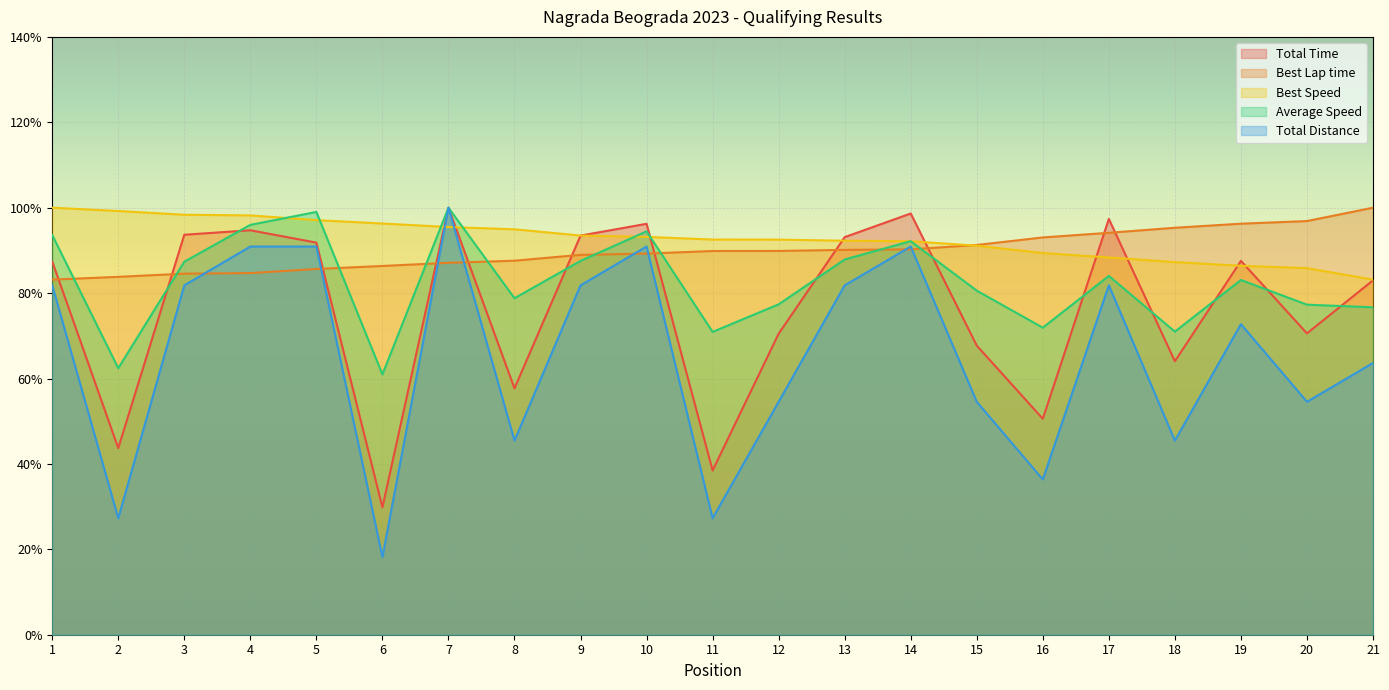

What is the sum of all Best Lap time values?

1888.0